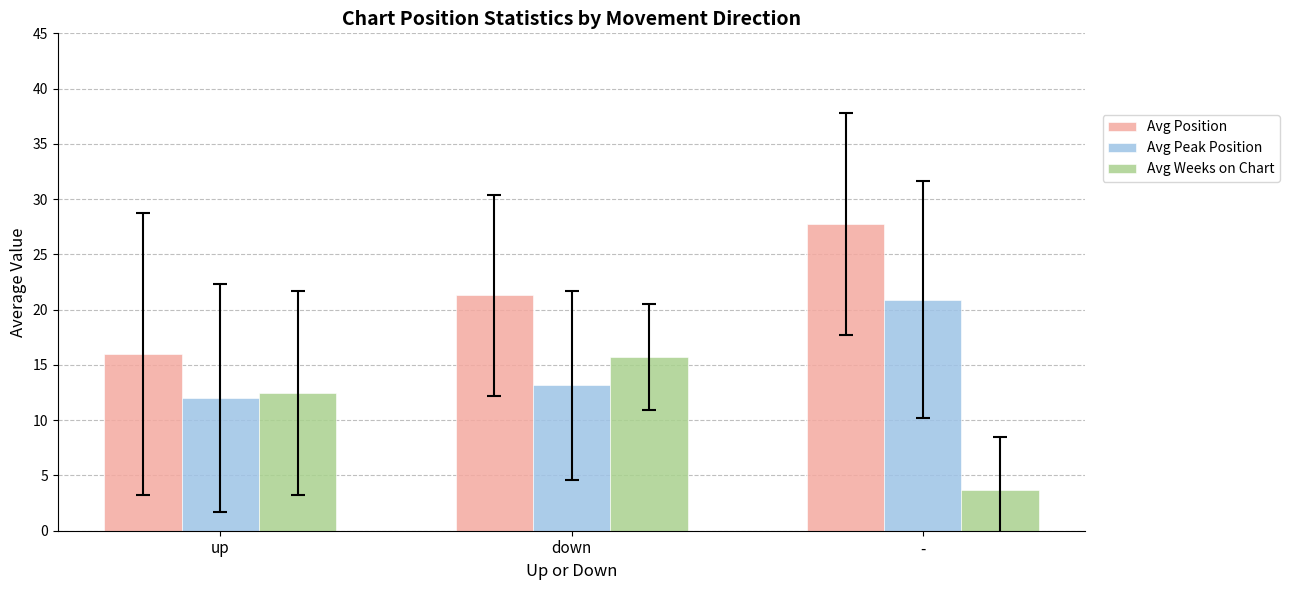

At which category is the sum across all series the highest?

-